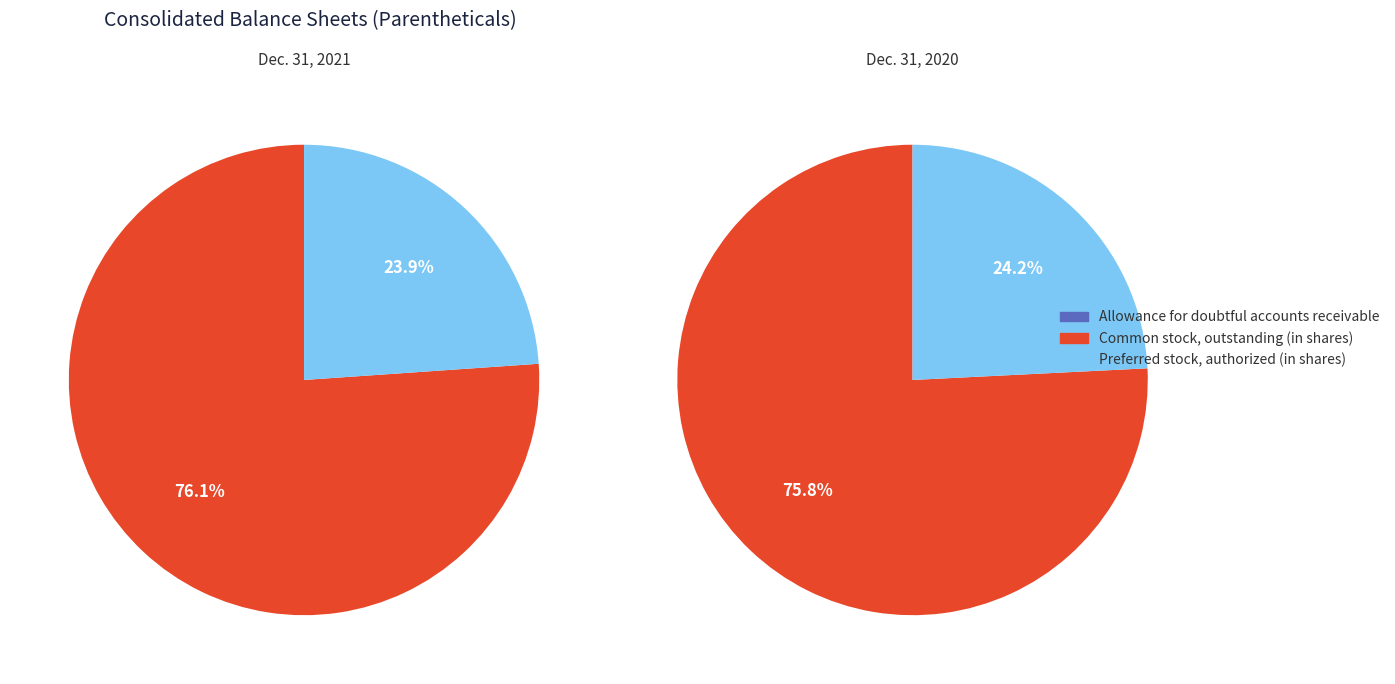

To the nearest percent, what is the difference between the largest and smallest slice percentages?

76%